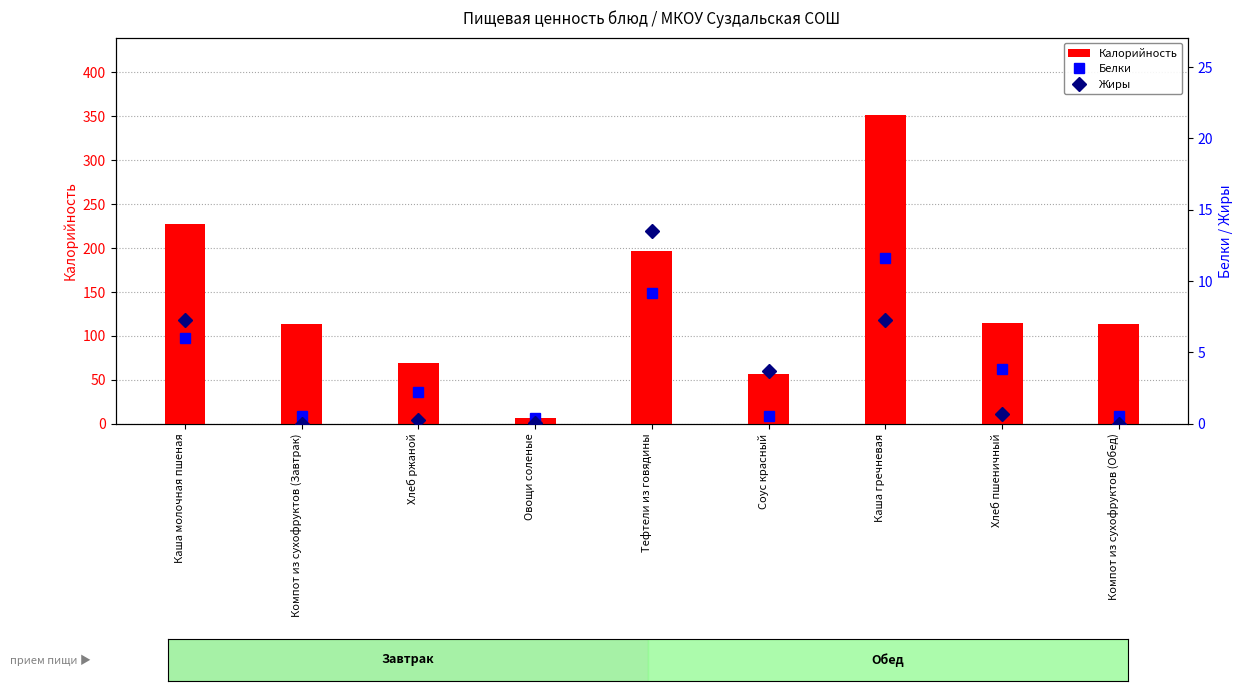

Does the chart contain any negative values?

No